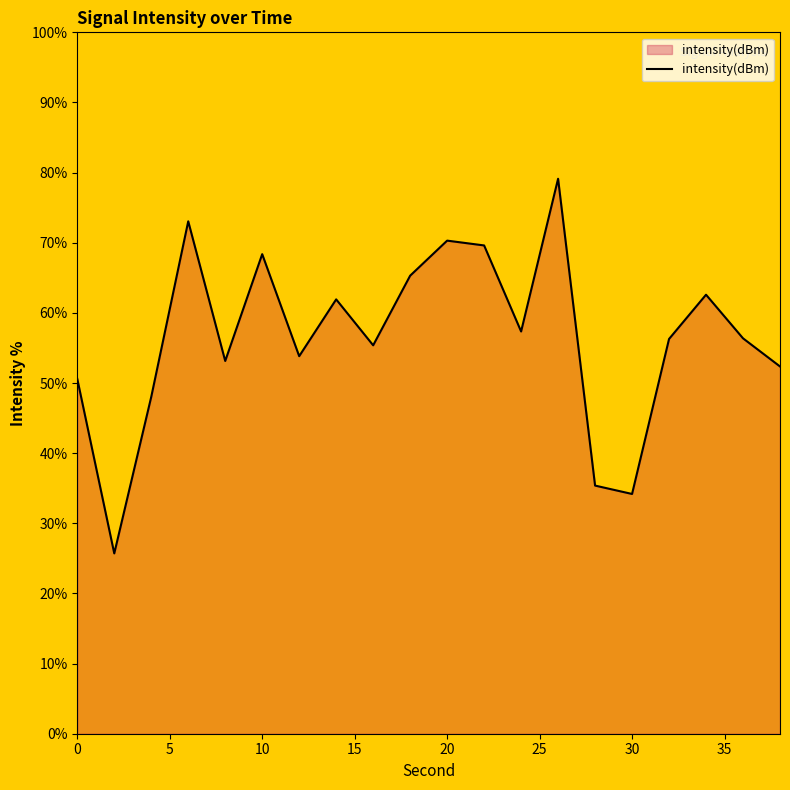

What is the difference between the maximum and minimum values?

53.4